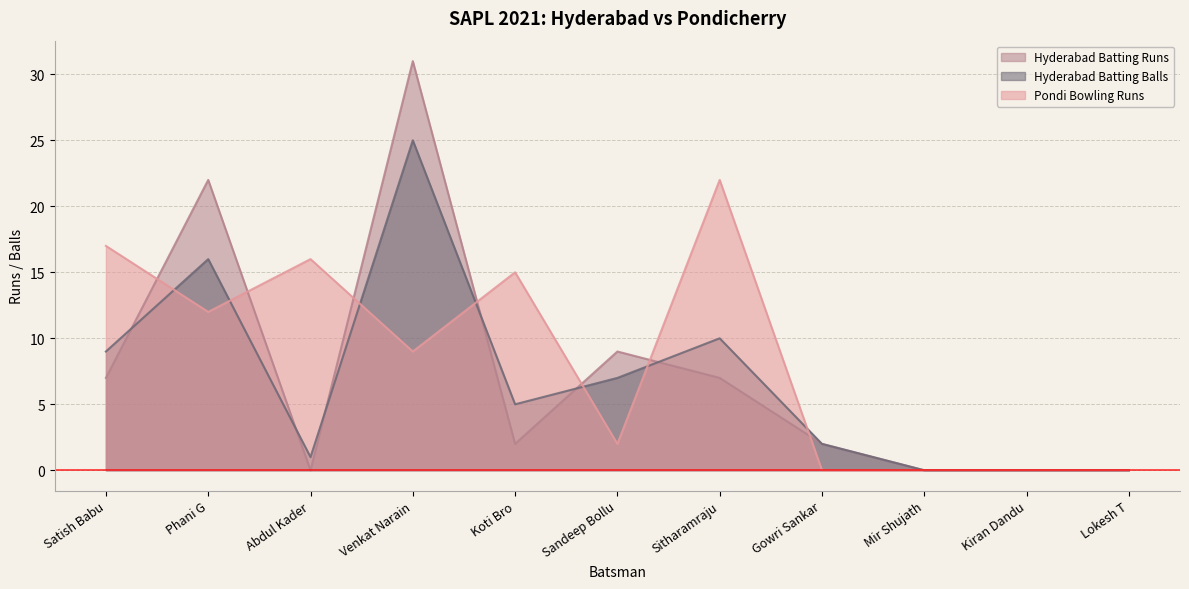

Rank the series by their maximum value, from highest to lowest.

Hyderabad Batting Runs, Hyderabad Batting Balls, Pondi Bowling Runs